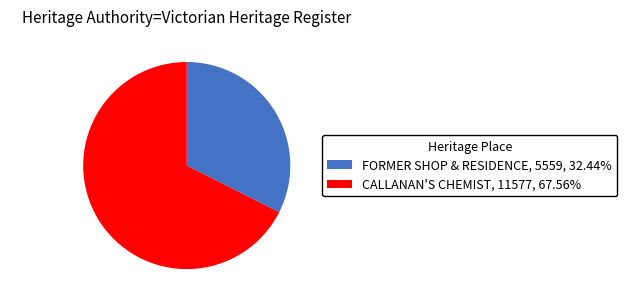

Approximately how many times larger is the value at FORMER SHOP & RESIDENCE, 5559, 32.44% compared to CALLANAN'S CHEMIST, 11577, 67.56%?

0.5